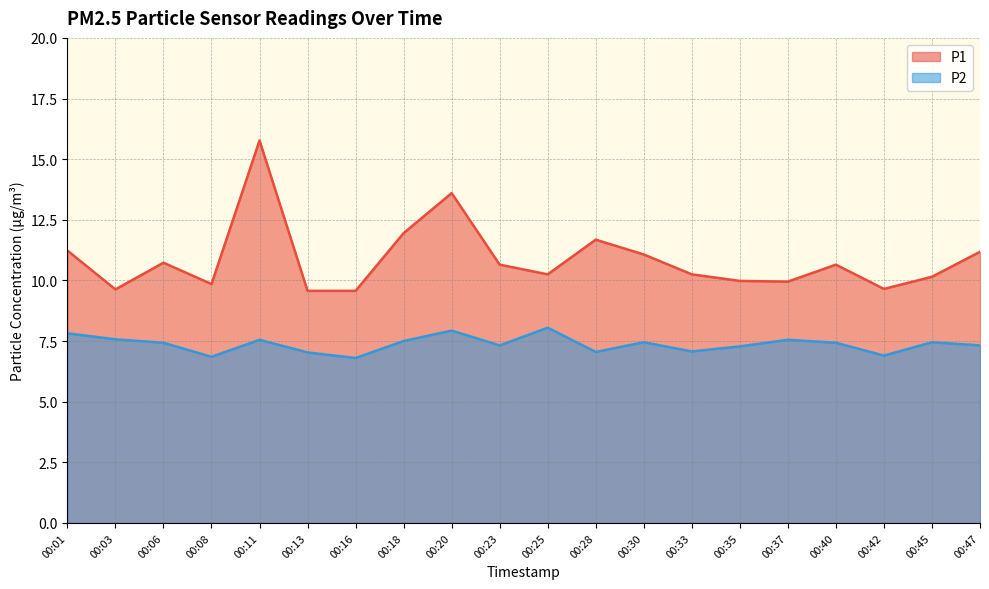

The P1 series shows 9.7 at 00:42. True or false?

True